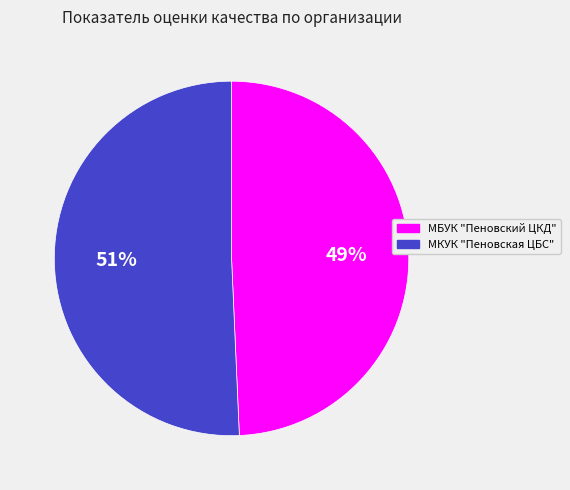

Is there a majority slice in this chart?

Yes